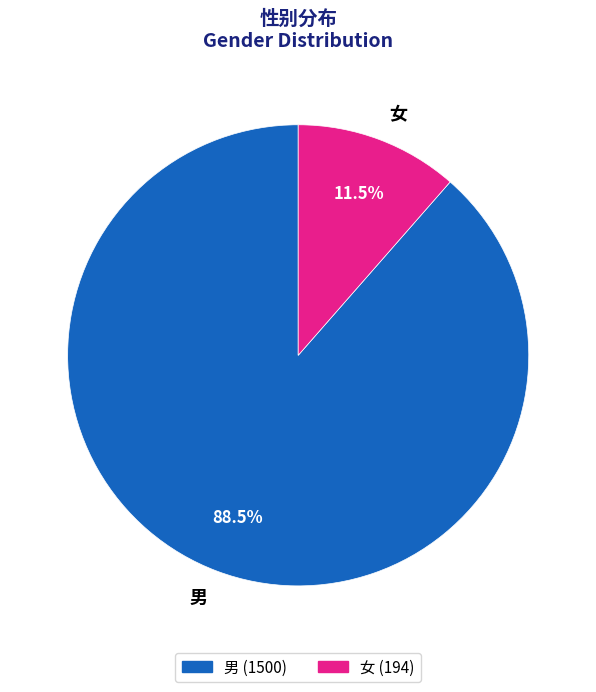

To the nearest percent, what is the average slice percentage?

50%